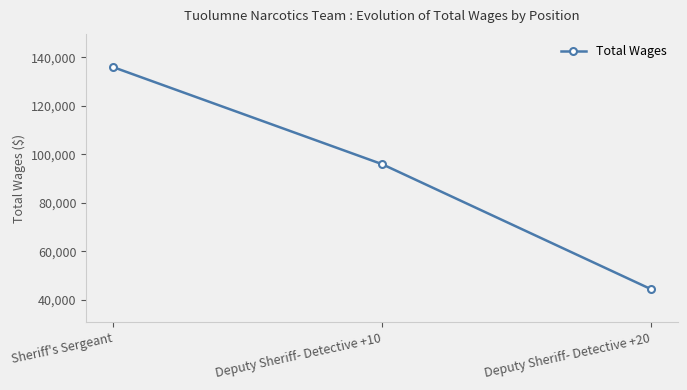

What is the sum of all values?

276263